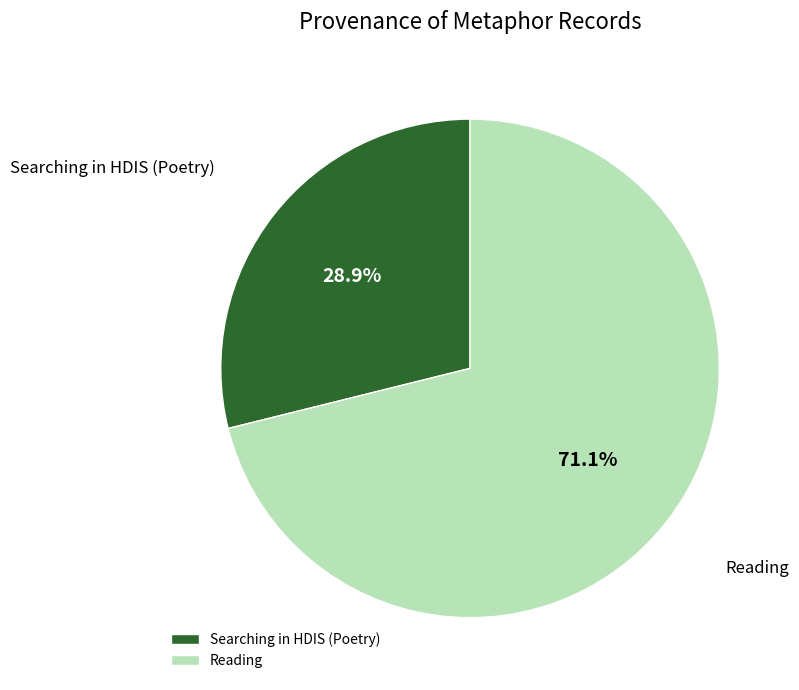

What is the largest slice in the pie chart?

Reading